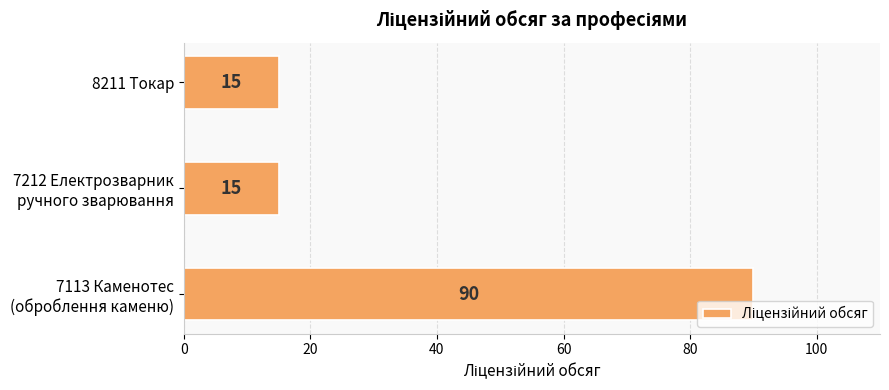

Is it true that the value at 8211 Токар is 15?

True